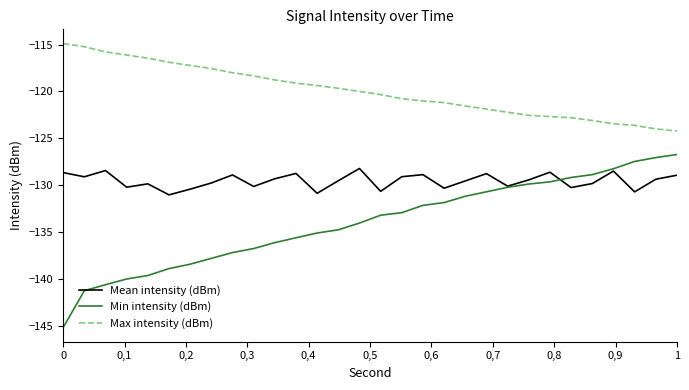

Which series has the largest total across all categories?

Max intensity (dBm)